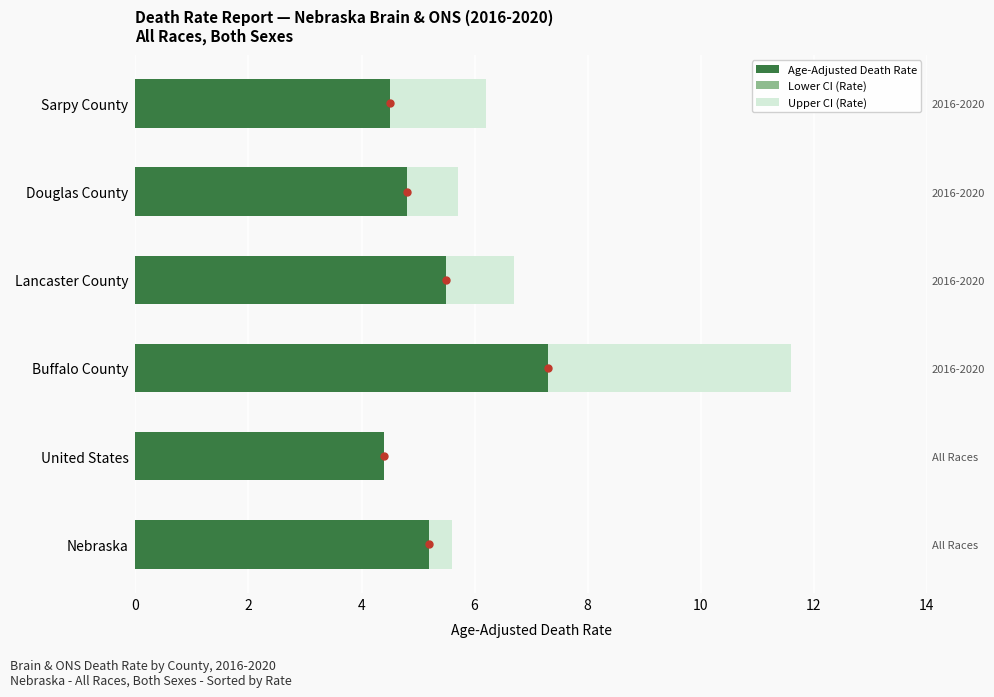

Rank the series at Sarpy County from lowest to highest value.

Lower CI (Rate), Age-Adjusted Death Rate, Upper CI (Rate)